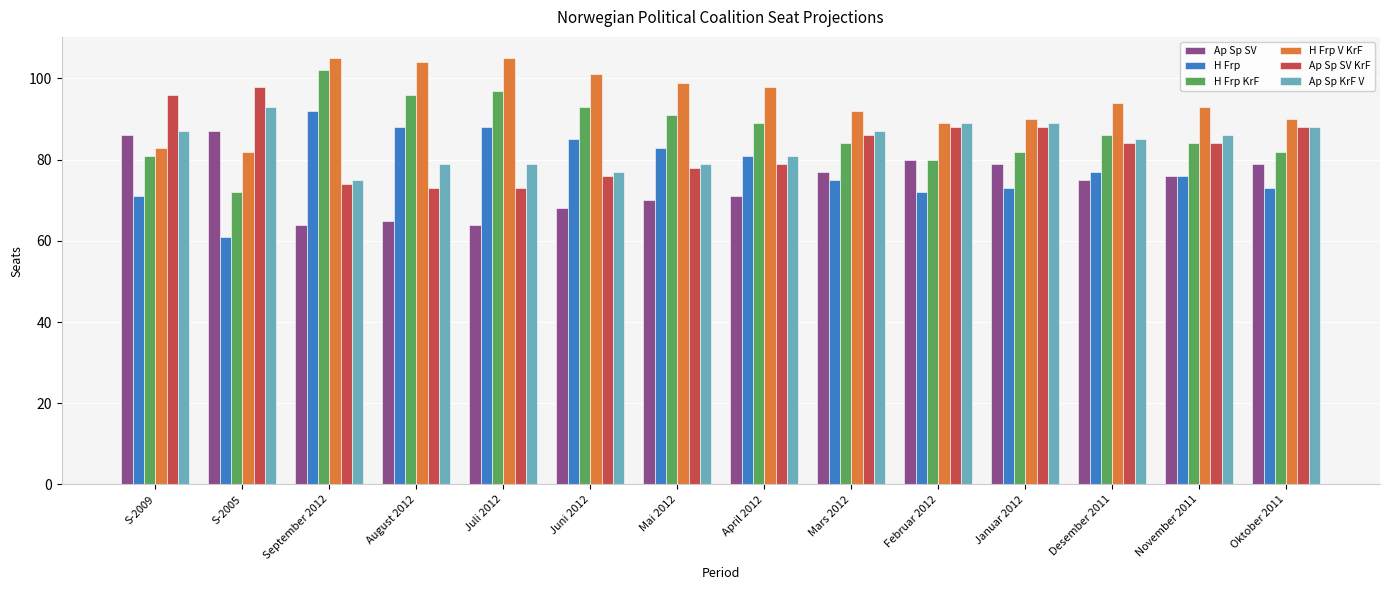

Is it true that Ap Sp KrF V equals 133 at Desember 2011?

False